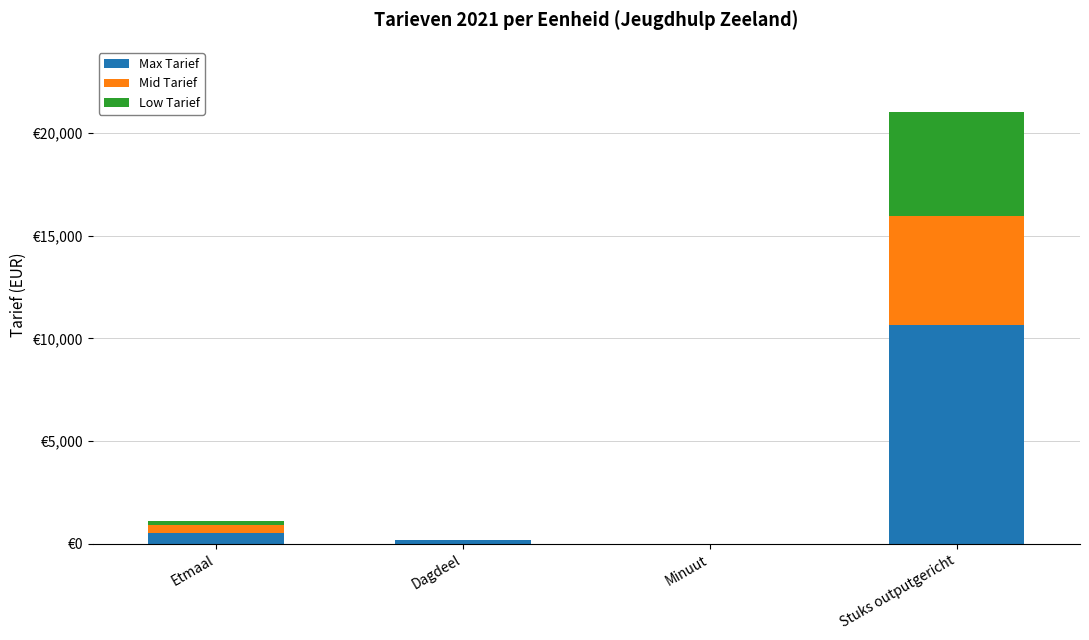

What are all the series names shown in the legend?

Max Tarief, Mid Tarief, Low Tarief